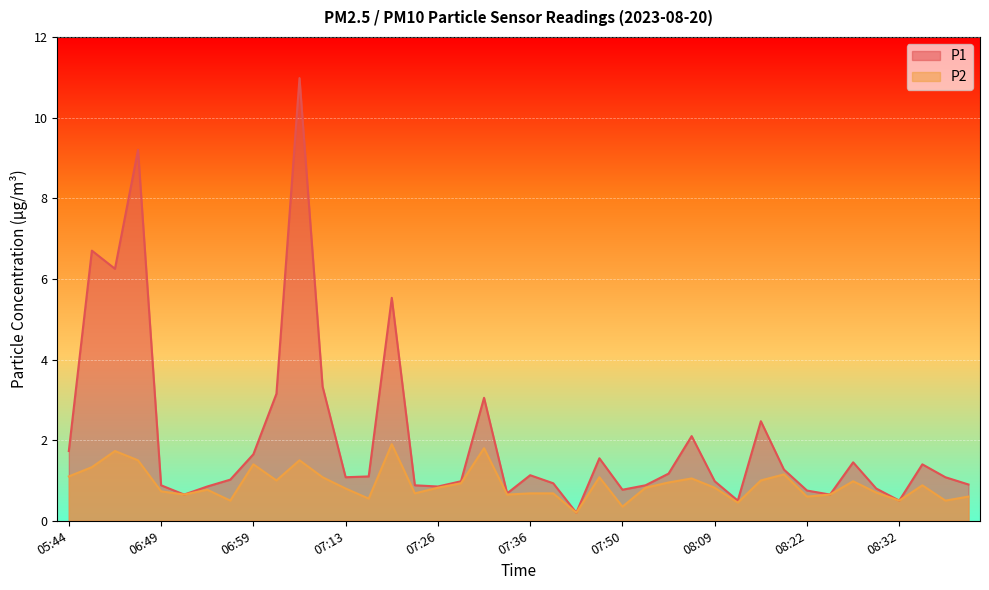

What is the value of the P2 point at the 3rd from the left?

1.7